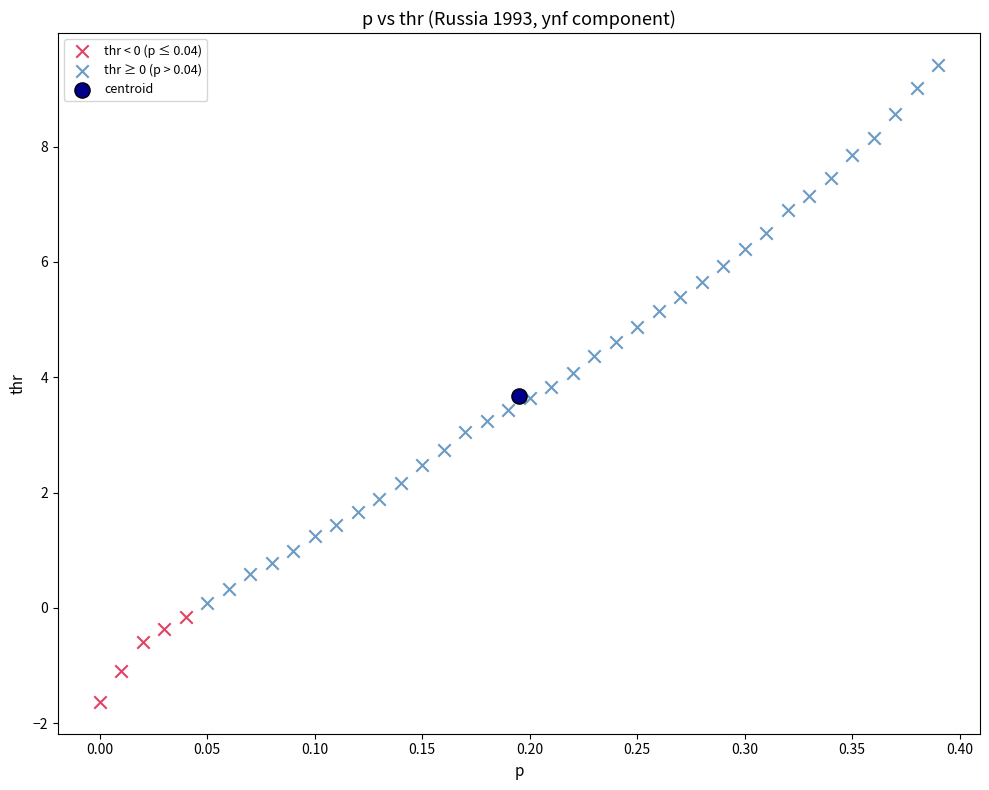

What are all the series names shown in the legend?

thr < 0 (p ≤ 0.04), thr ≥ 0 (p > 0.04), centroid